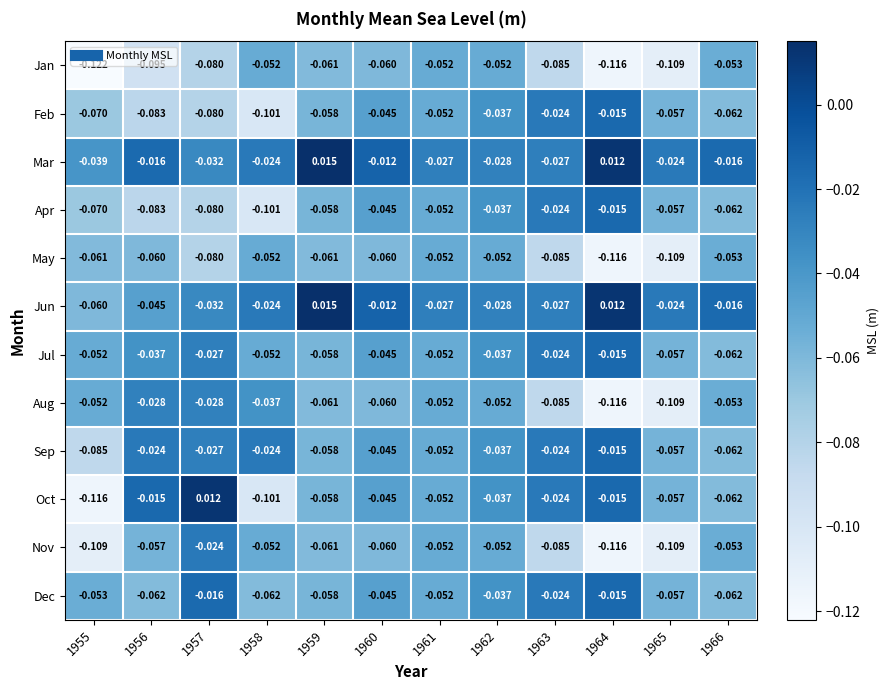

Which series has the largest total across all categories?

Mar